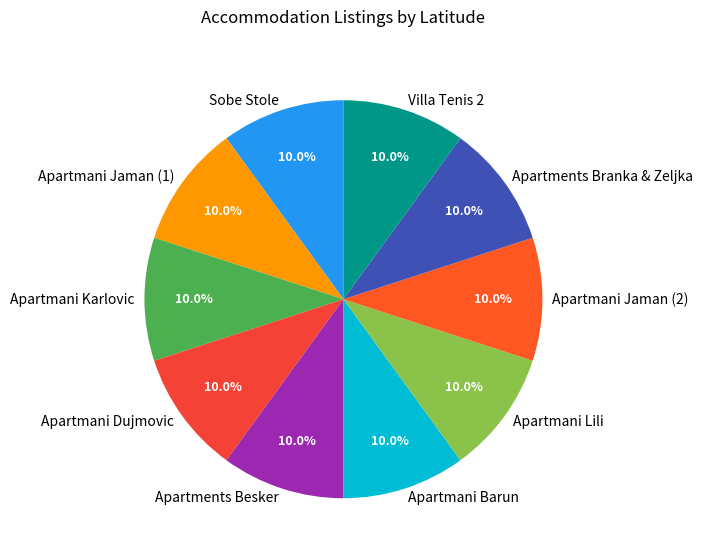

To the nearest percent, what is the combined percentage of Apartmani Jaman (2) and Apartmani Dujmovic?

20%